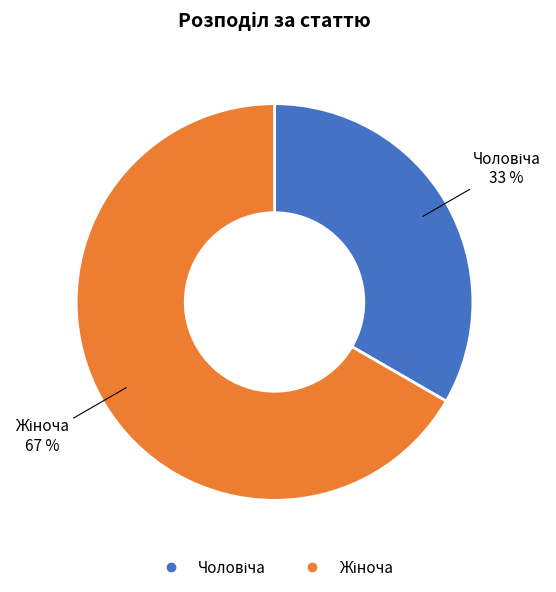

Is there a majority slice in this chart?

Yes